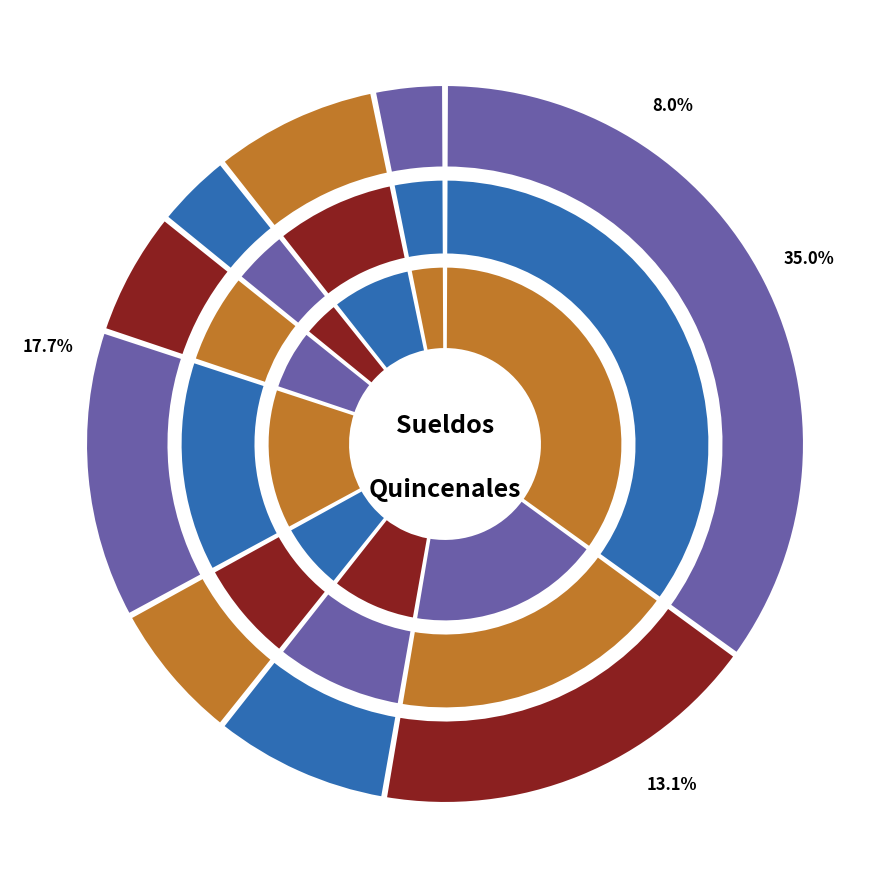

What is the largest slice in the pie chart?

PRESIDENTE MUNICIPAL